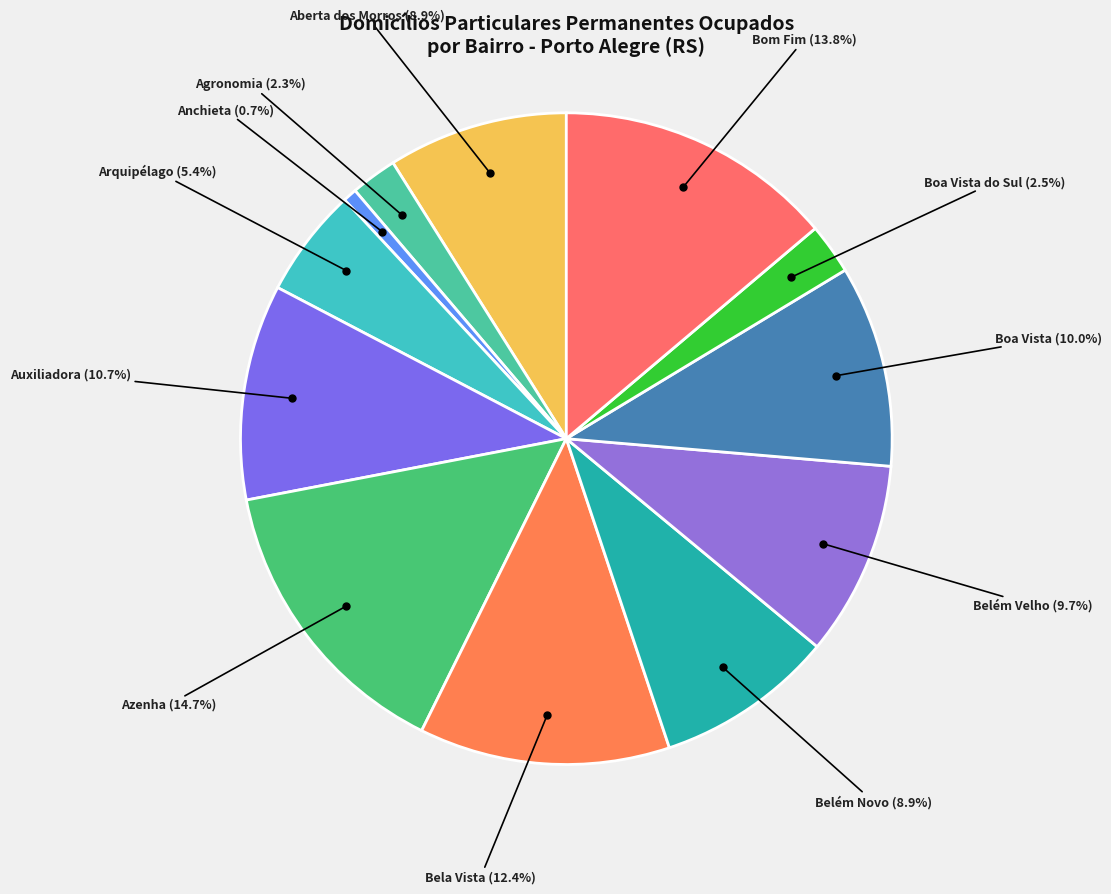

Which category has the biggest portion of the pie?

Azenha